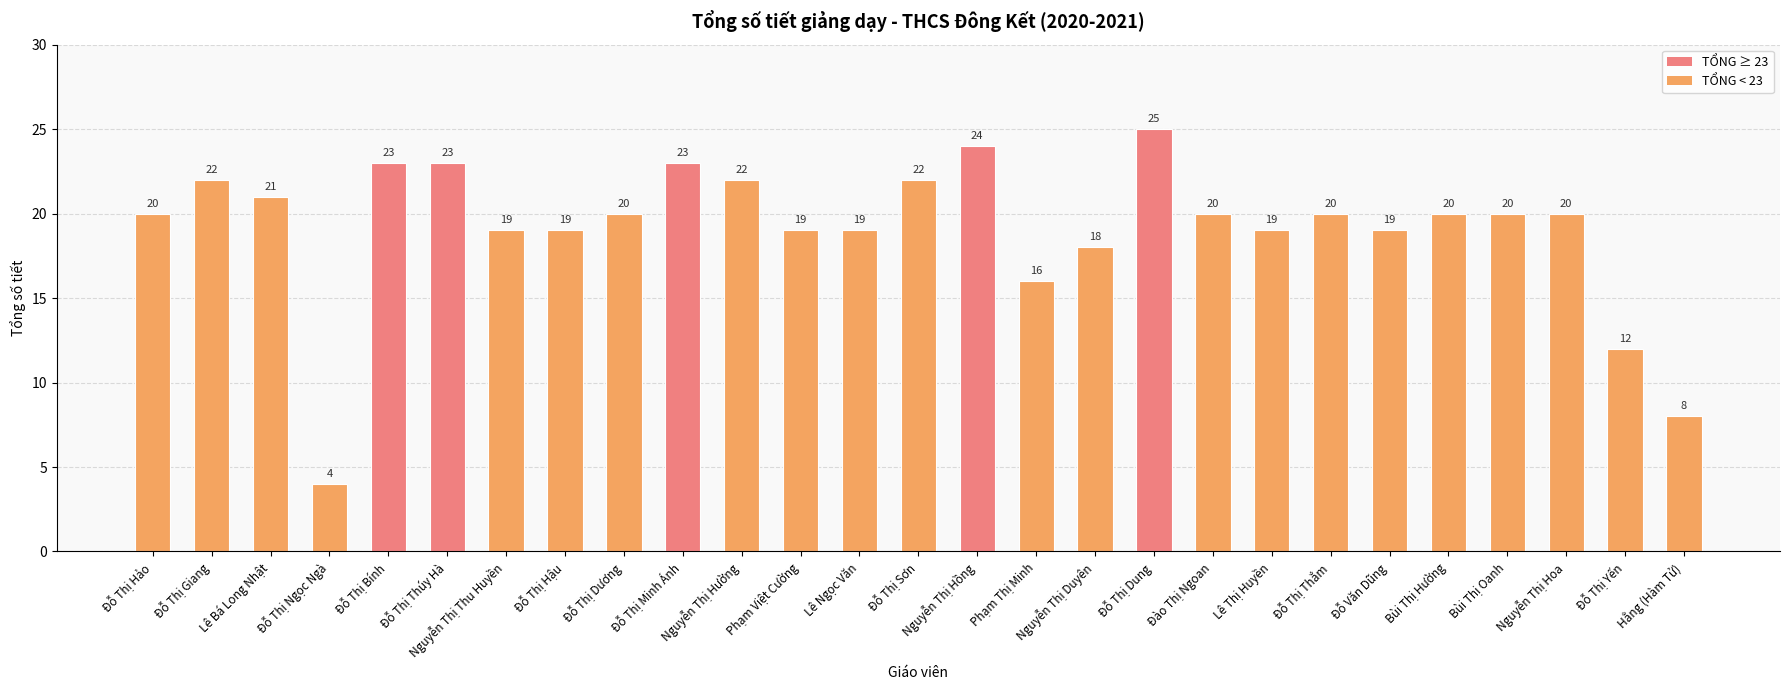

What is the difference between the values at Đỗ Thị Thúy Hà and Lê Bá Long Nhật?

2